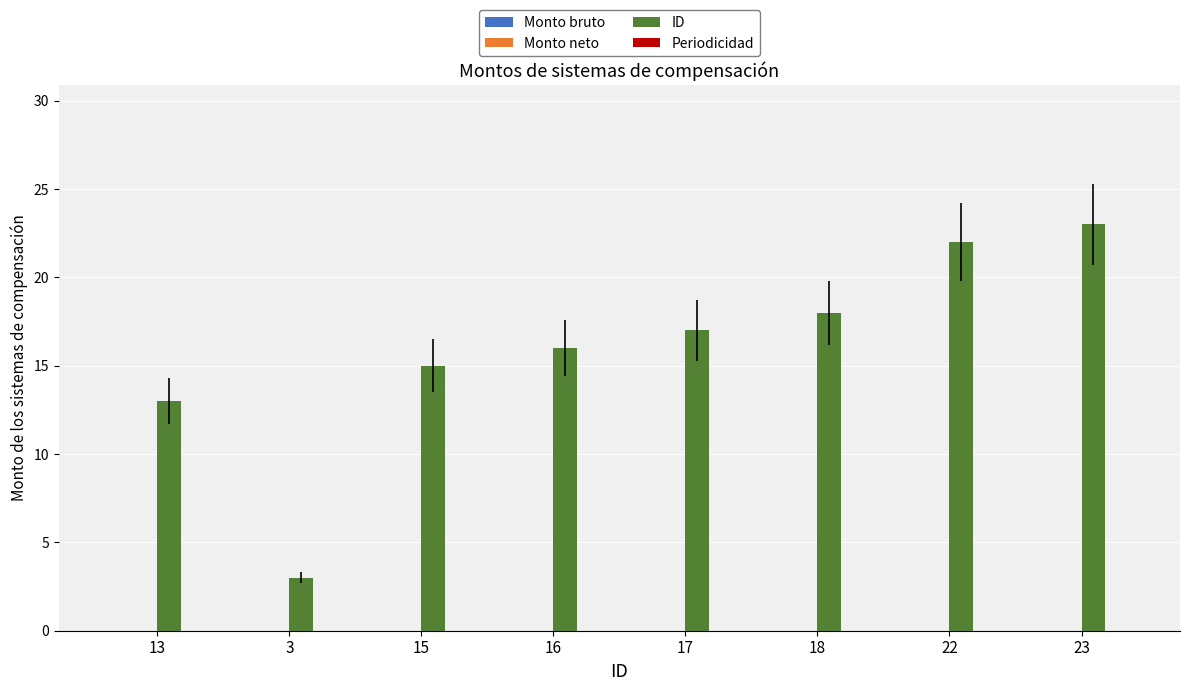

Reading left to right, extract all data points from this chart.

13	3	15	16	17	18	22	23